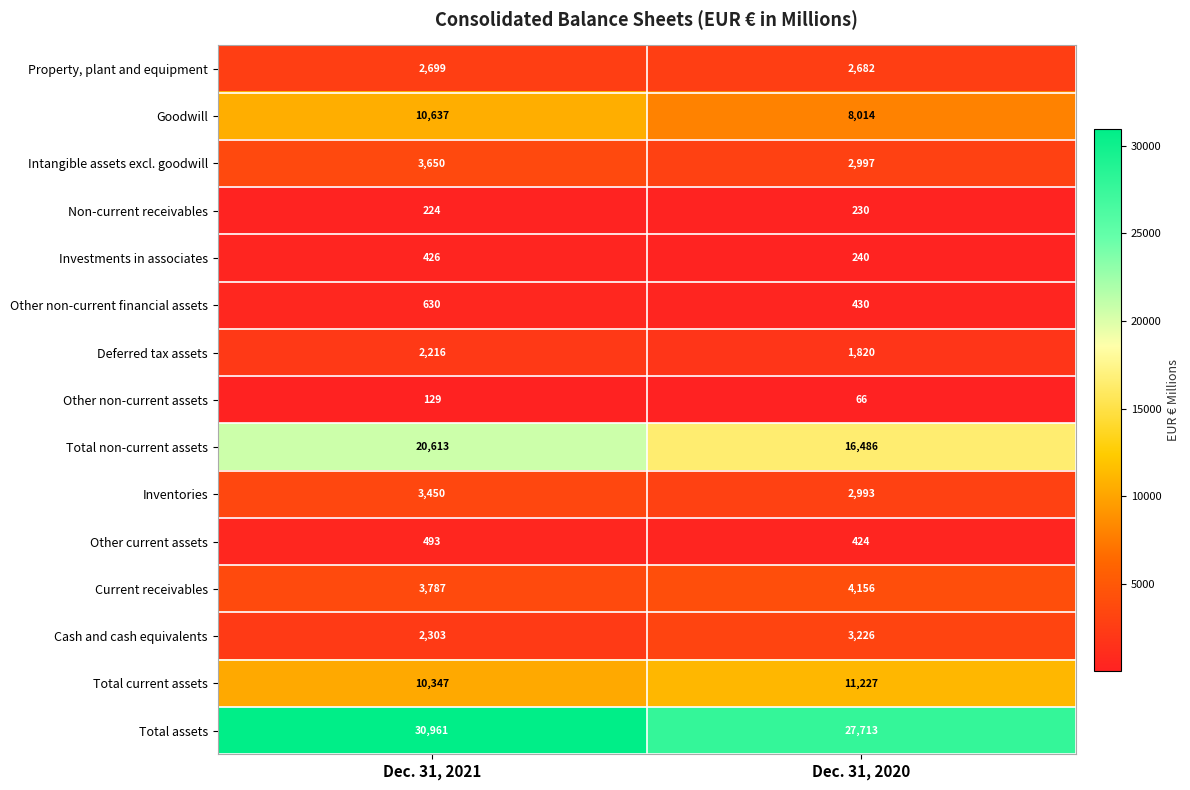

How many distinct data groups are displayed?

15